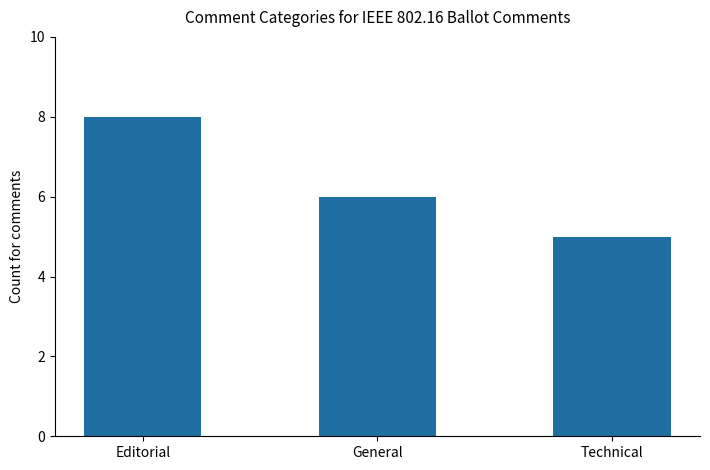

What is the sum of all values?

19